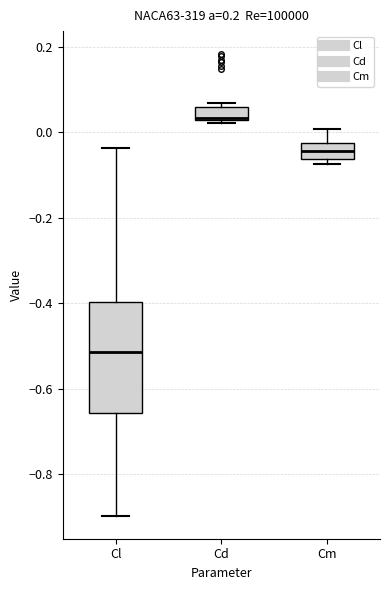

Reading left to right, transcribe this box plot: for each box, give where its median line is, the range the box spans, and where its two whiskers end, as read against the y-axis. The values are not printed on the chart, so give them approximately, as read against the axis.

Cl: median -0.52, box -0.66 to -0.40, whiskers -0.90 to -0.04
Cd: median 0.04, box 0.02 to 0.06, whiskers 0.02 to 0.06 (just above the box's upper edge)
Cm: median -0.04, box -0.06 to -0.02, whiskers -0.08 to 0.00